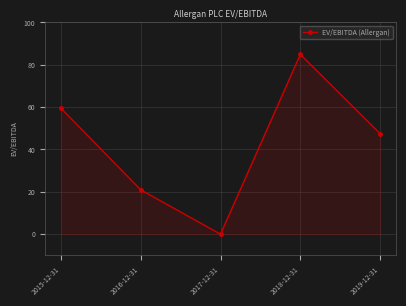

Read the value at 2019-12-31.

47.5